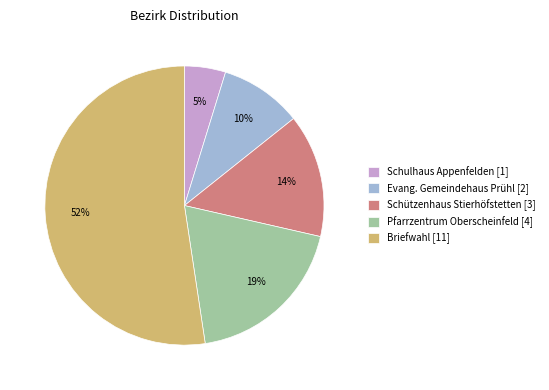

The Schulhaus Appenfelden slice represents 15% of the pie. True or false?

False